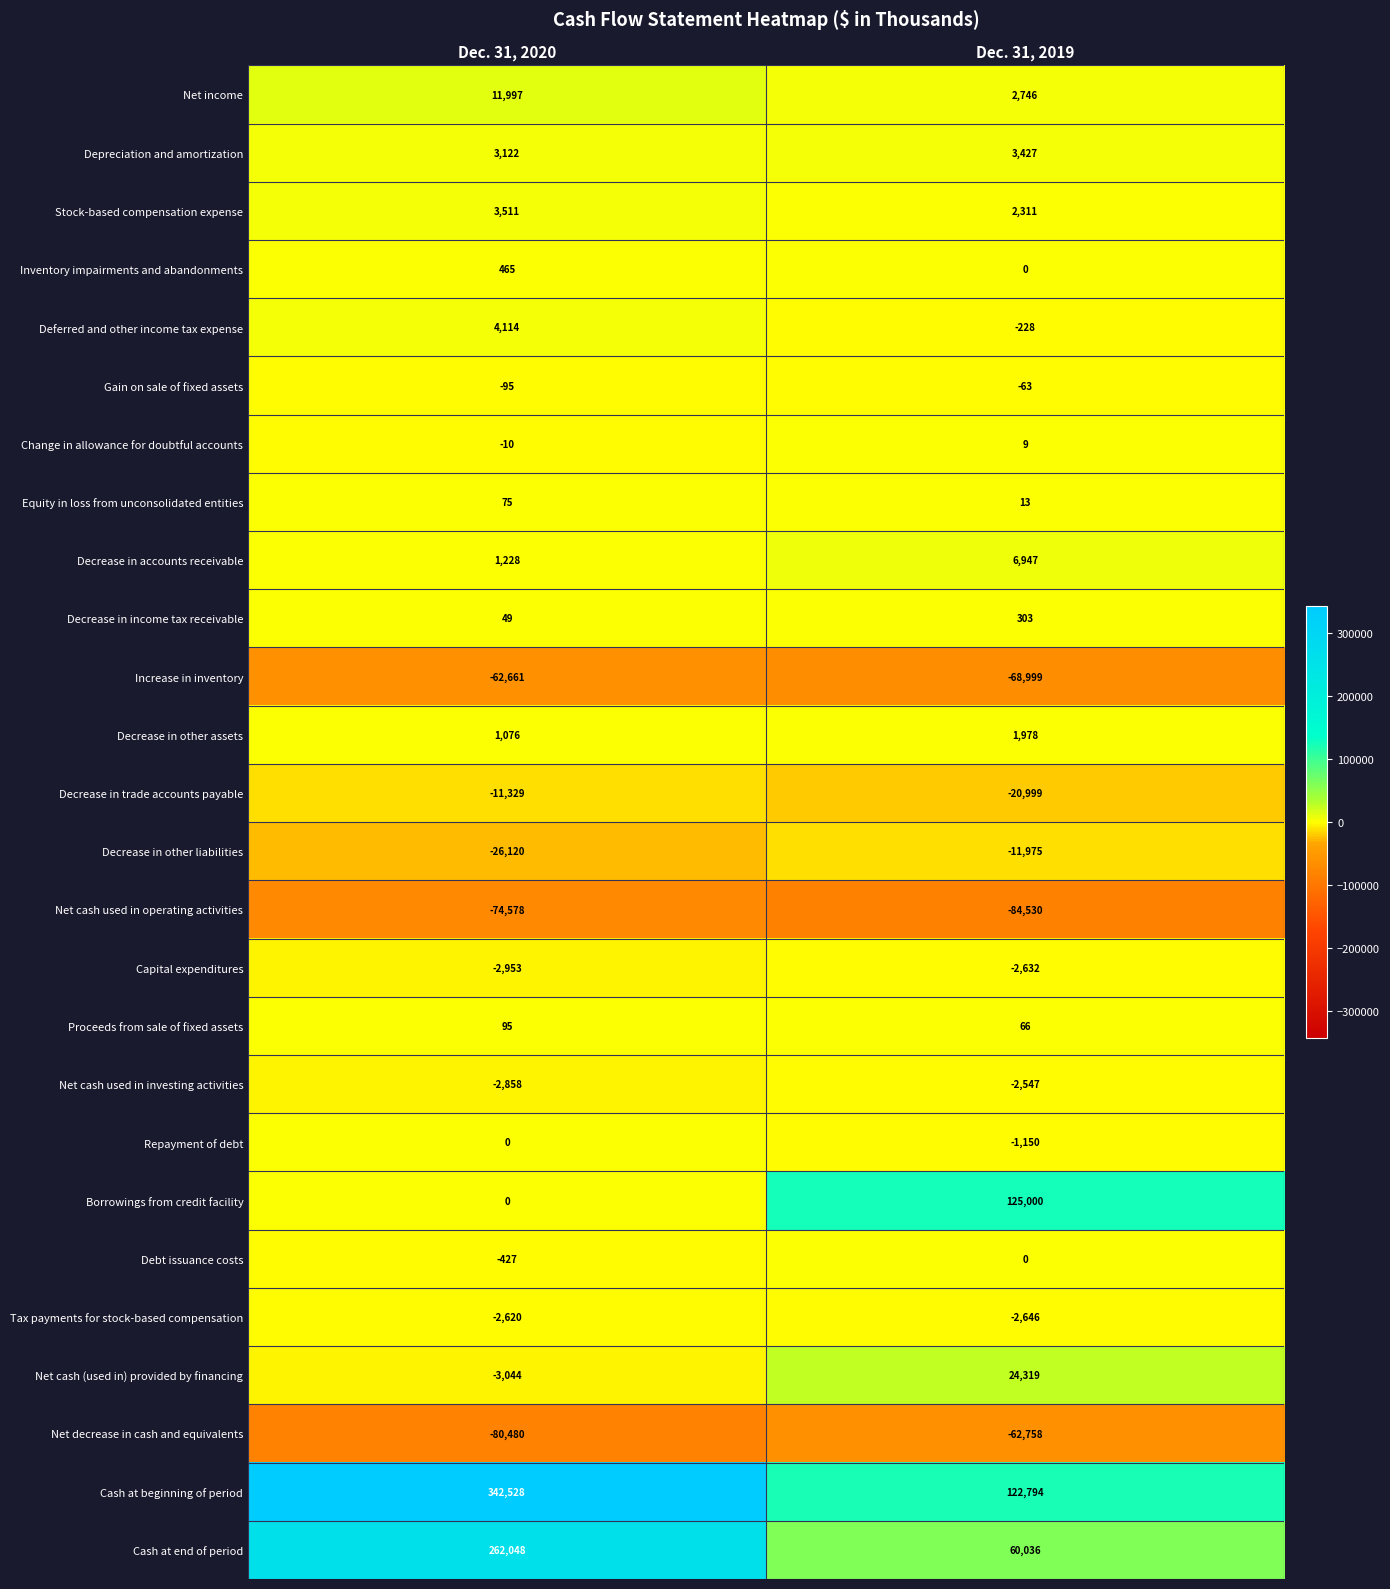

Which series has the largest total across all categories?

Cash at beginning of period